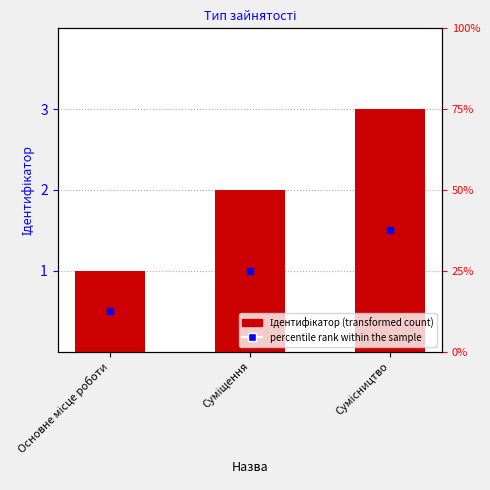

What is the sum of all values?

6